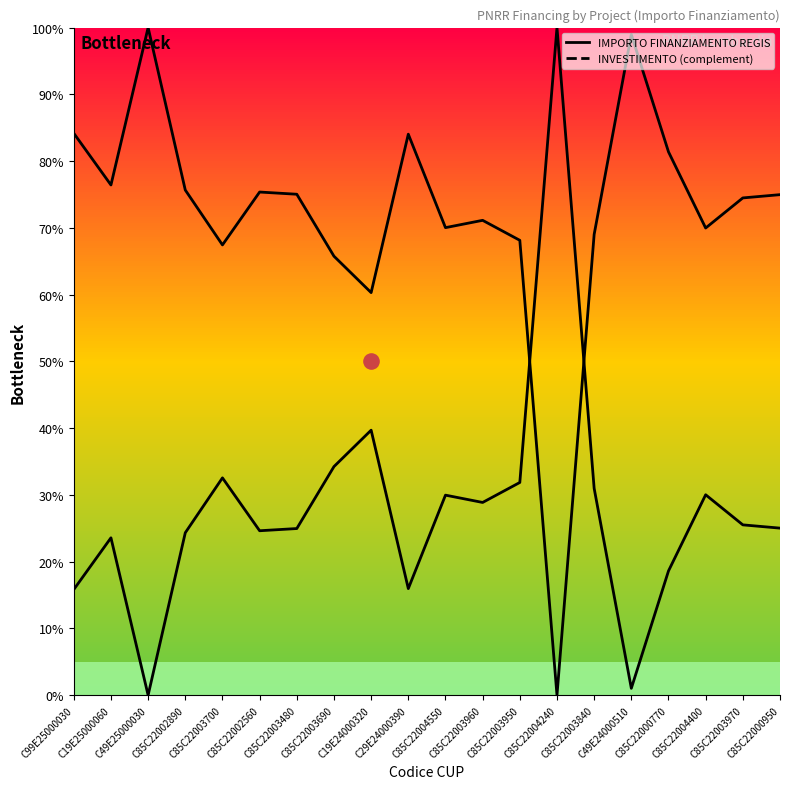

Which series reaches the maximum Y coordinate?

IMPORTO FINANZIAMENTO REGIS